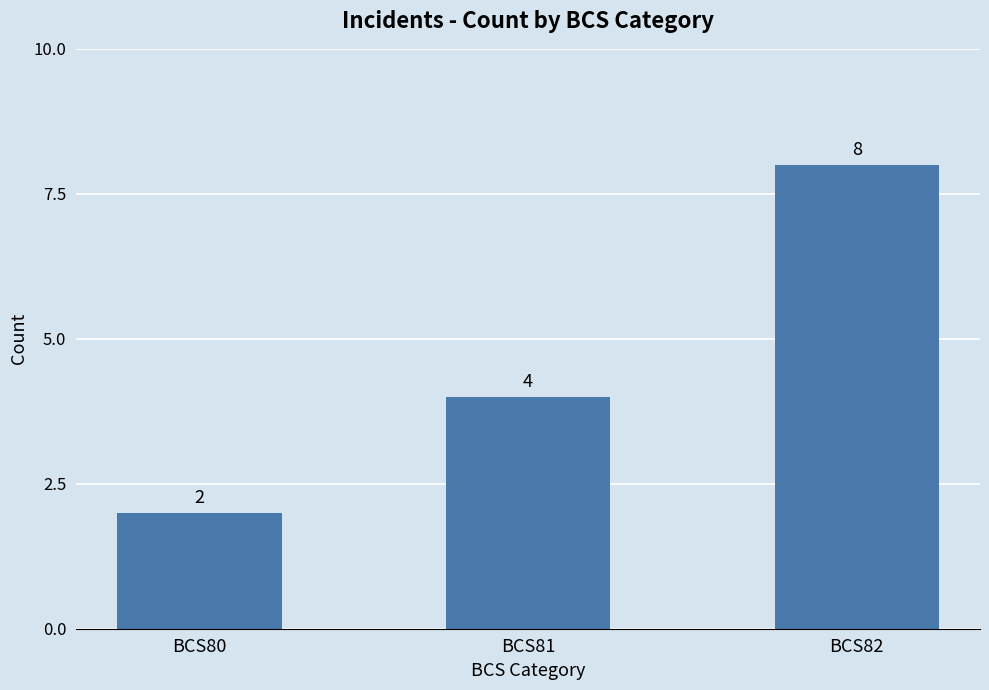

What is the ratio of the value at BCS81 to the value at BCS80?

2.0